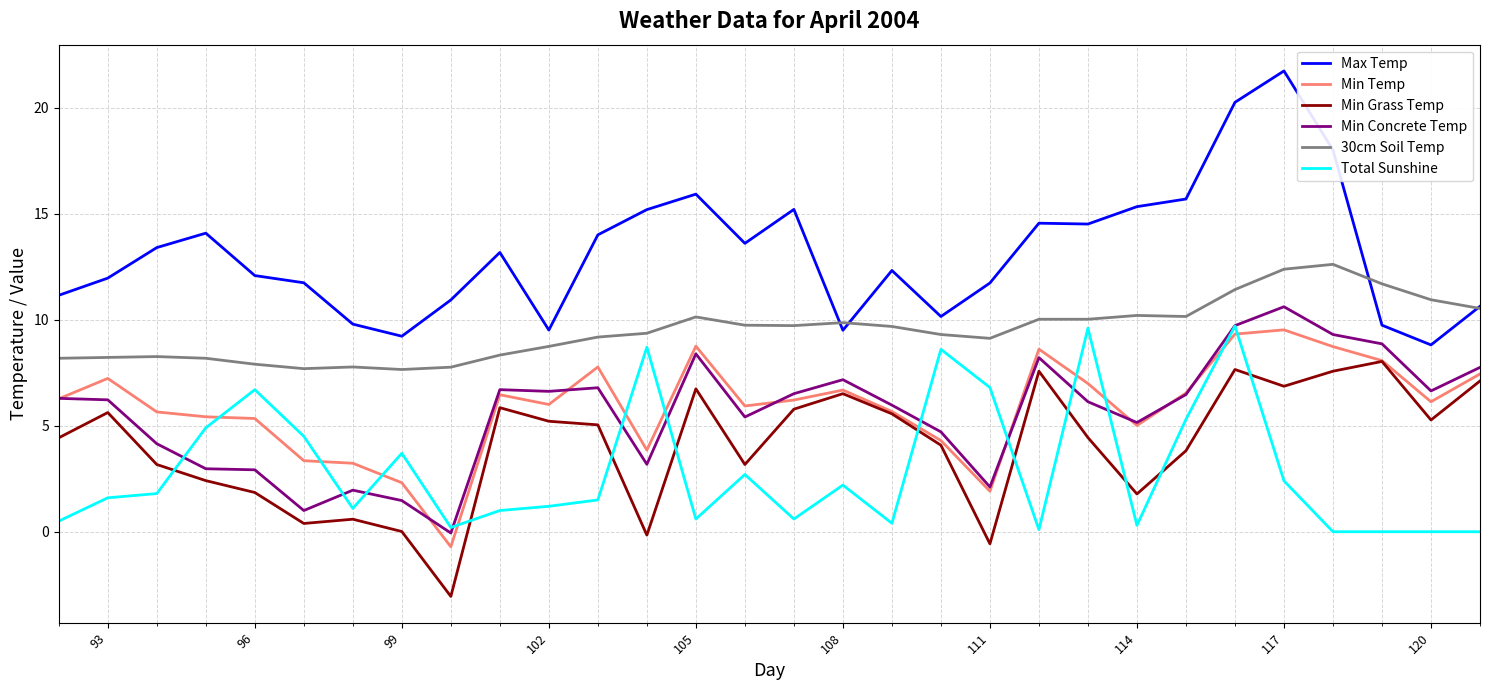

True or false: Total Sunshine has more than 1 interior local peaks.

True